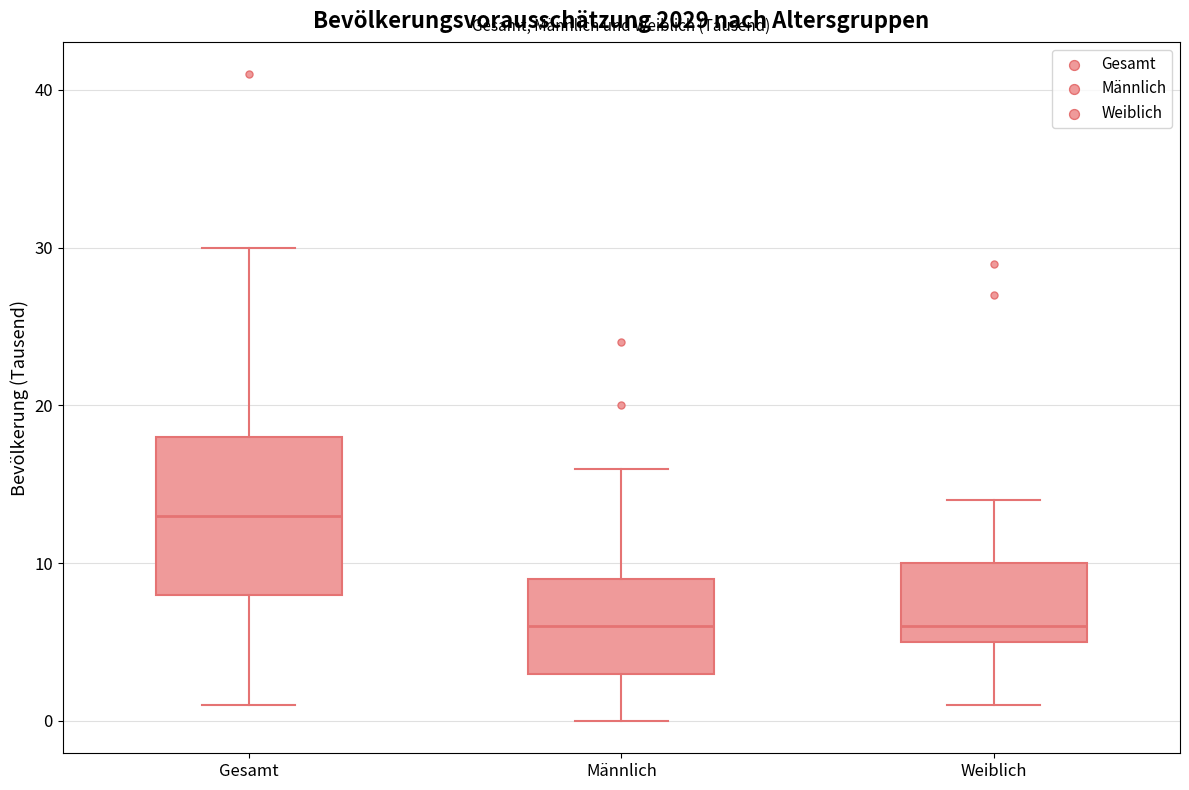

Which box is the tallest, from its lower edge to its upper edge?

Gesamt